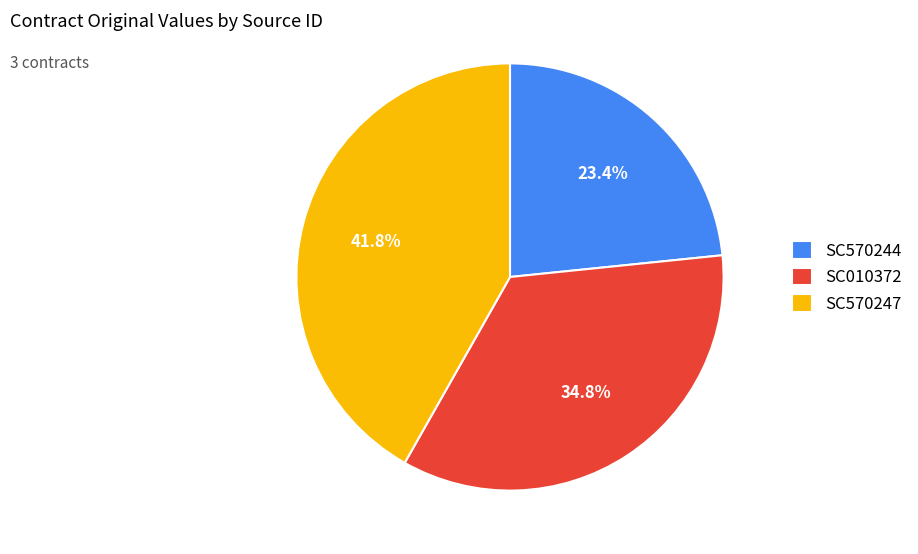

Combined, what portion of the pie is SC570244 and SC570247?

65.2%